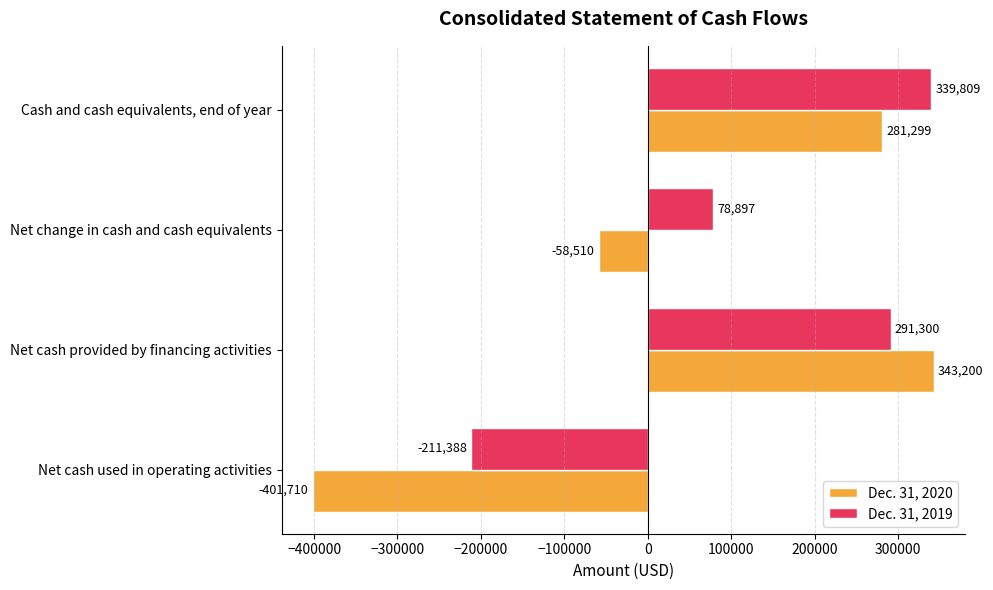

True or false: Dec. 31, 2019 has a value of 87369 at Cash and cash equivalents, end of year.

False